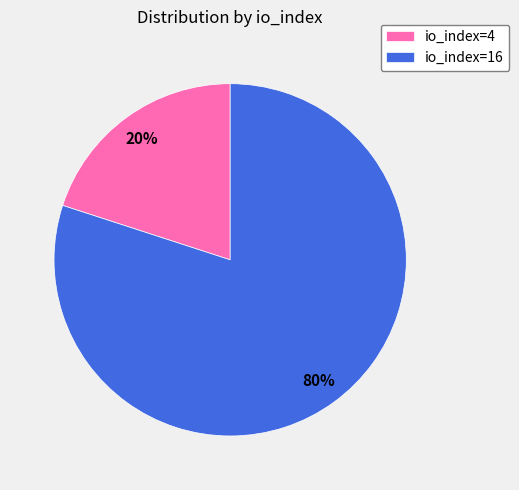

The io_index=16 slice represents 93% of the pie. True or false?

False